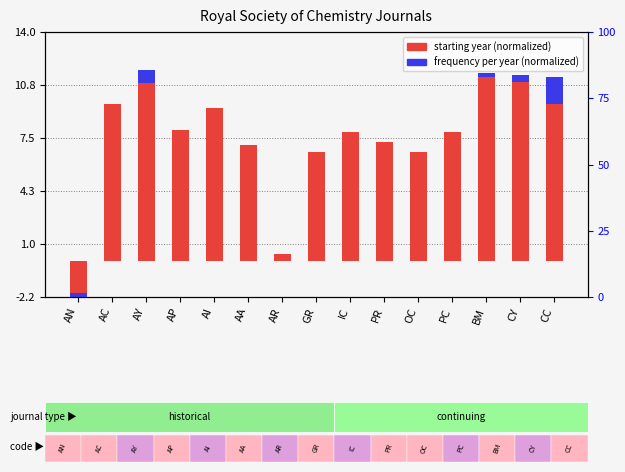

How many groups of bars are there?

15